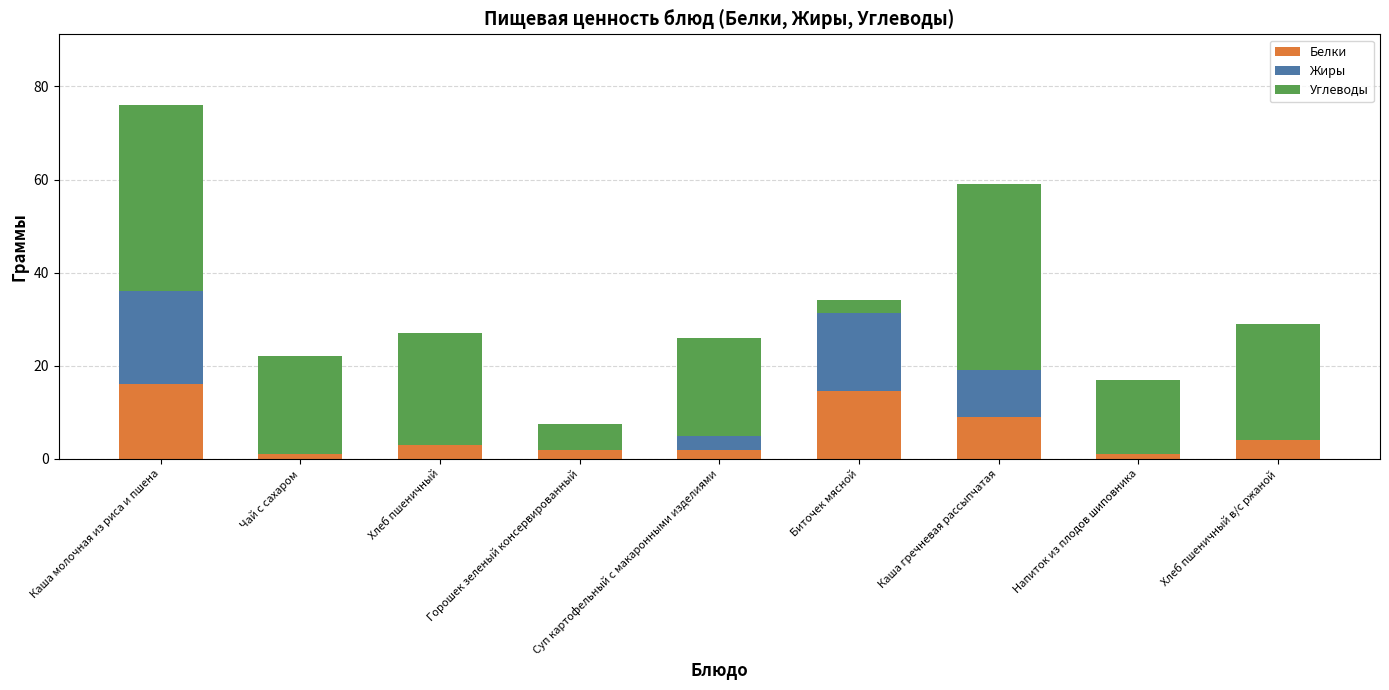

What is the total value across all series at Каша молочная из риса и пшена?

76.0